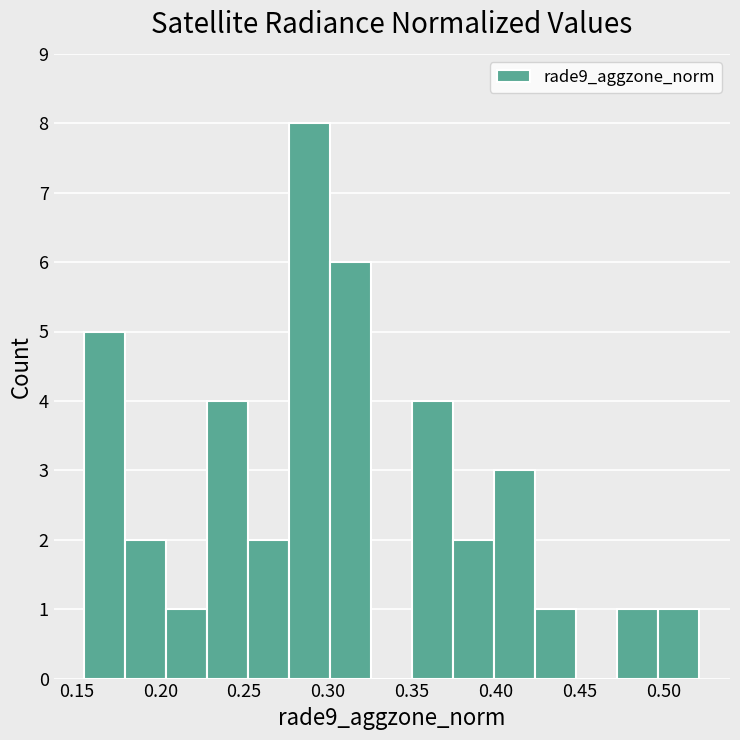

How tall is the bar that spans 0.205 to 0.230 on the x-axis? Neither the bar edges nor the heights are printed on the chart, so give them approximately, as read against the axes.

1